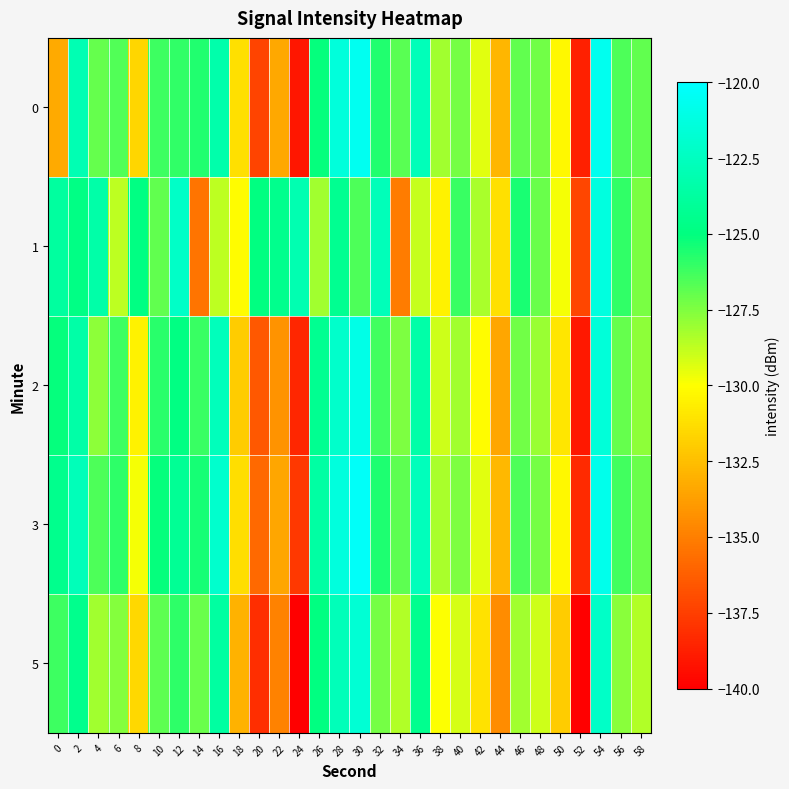

Which series has the widest spread of values?

5